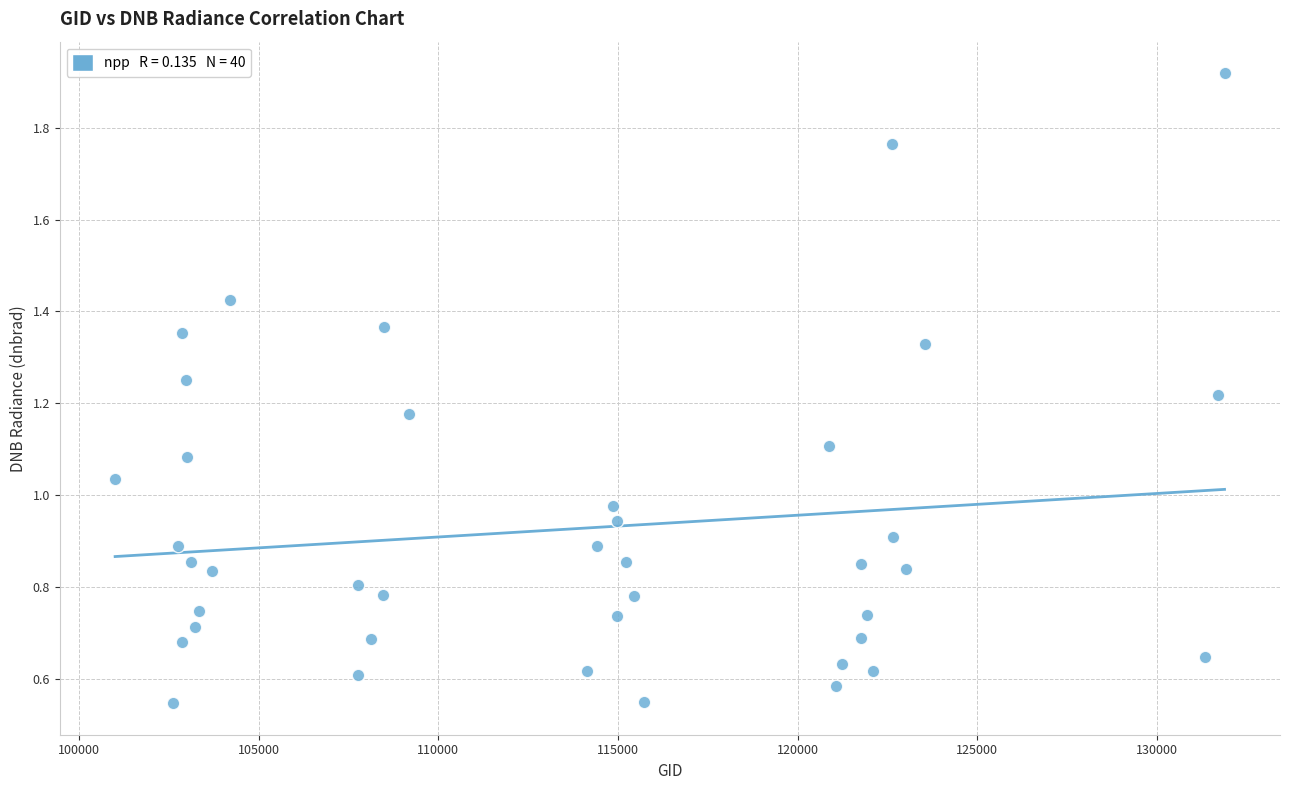

What is the range of X values (max minus min)?

30871.0